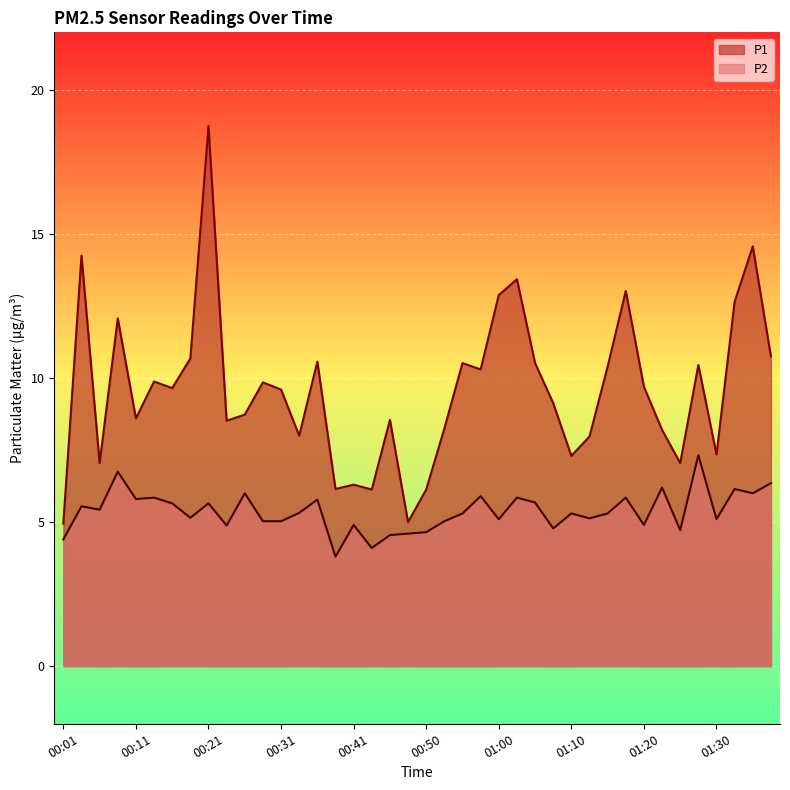

True or false: P1 has a value of 22.7 at 00:04.

False